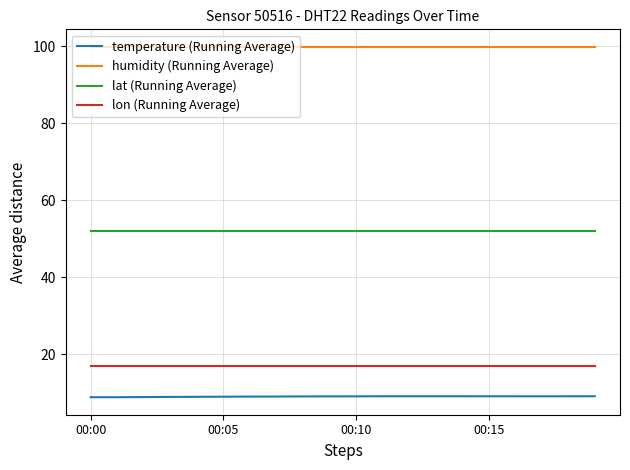

What is the difference between the maximum and minimum values in the temperature (Running Average) series?

0.2